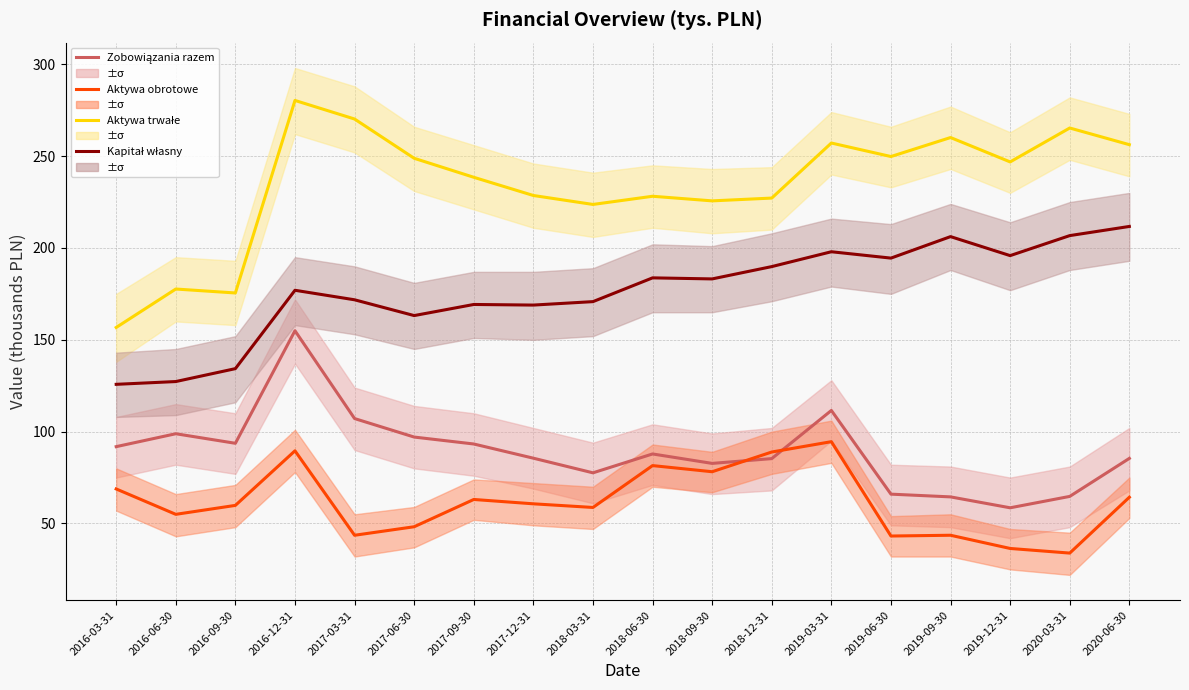

True or false: Kapitał własny has a value of 183.2 at 2018-09-30.

True